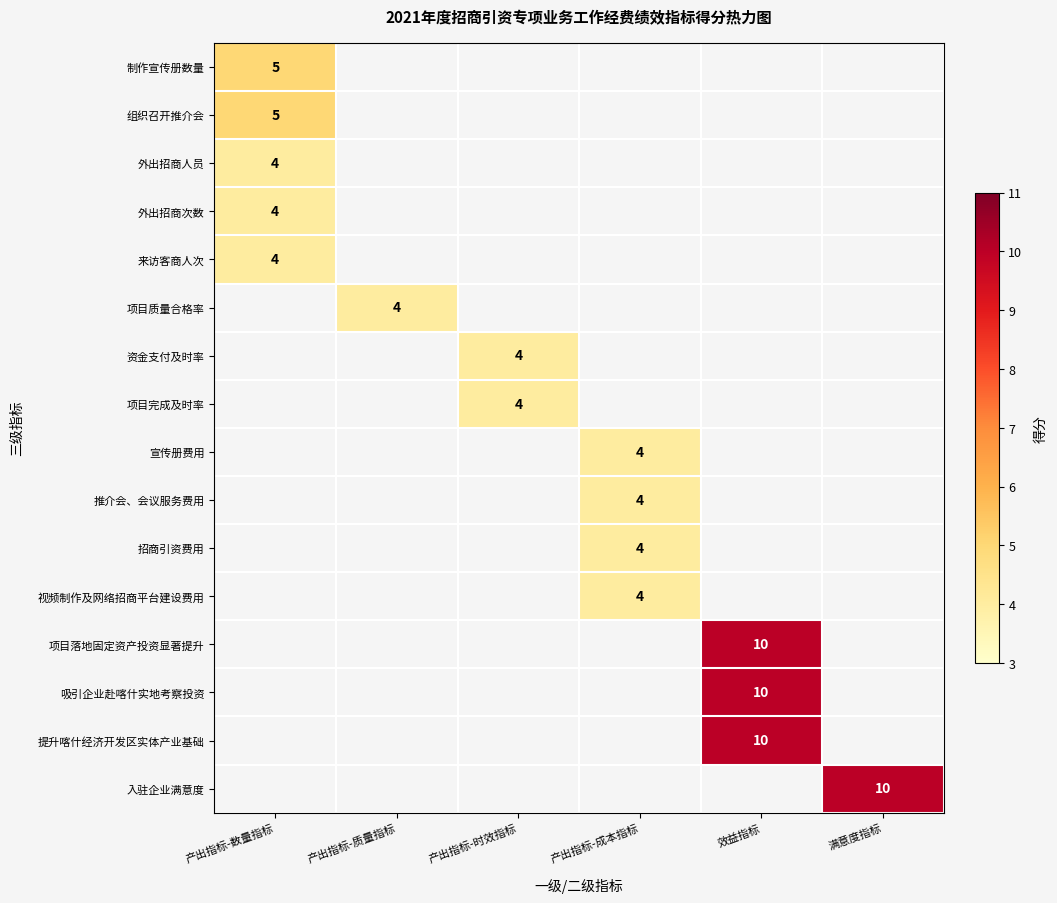

The value of 外出招商人员 at 产出指标-数量指标 is 6. True or false?

False